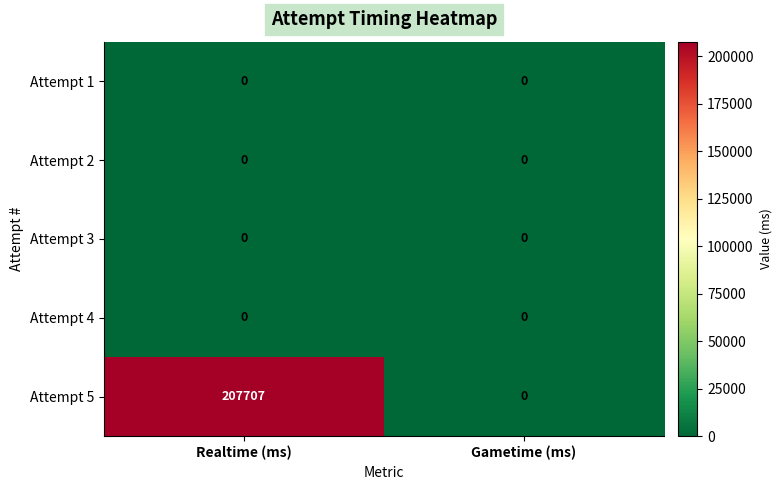

What is the difference between the highest and lowest values at Realtime (ms)?

207707